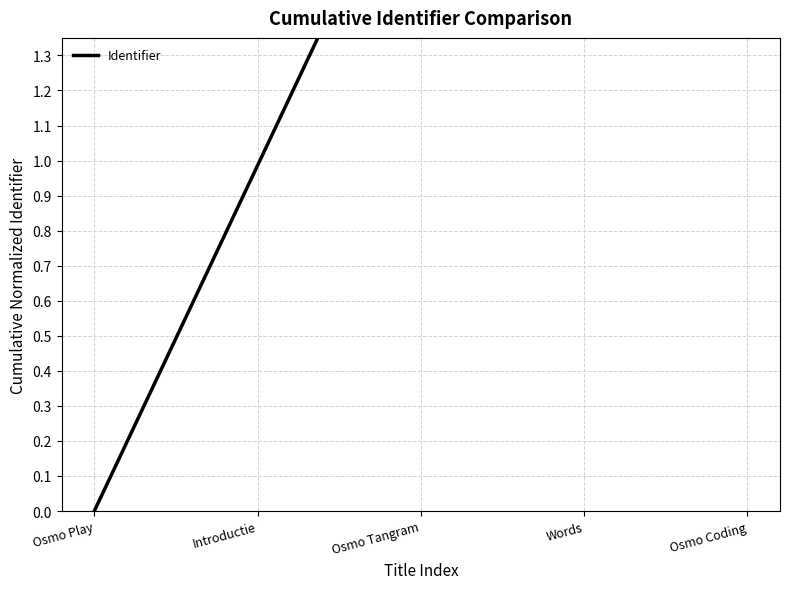

What is the difference between the maximum and second lowest values?

3.0